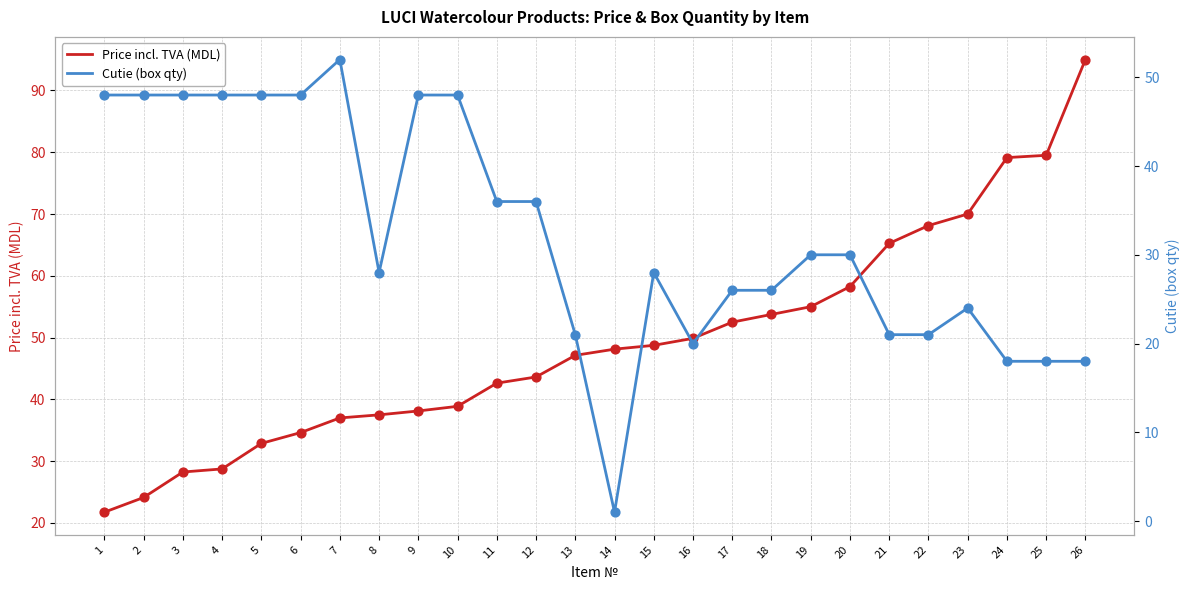

What is the total value across all series at 15?

76.8